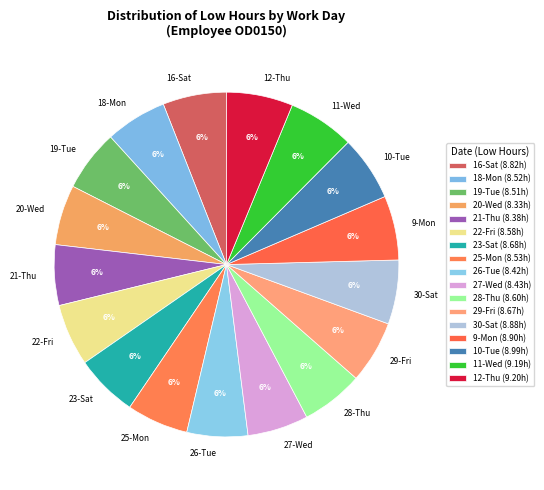

What is the ratio of the value at 20-Wed to the value at 29-Fri?

1.0